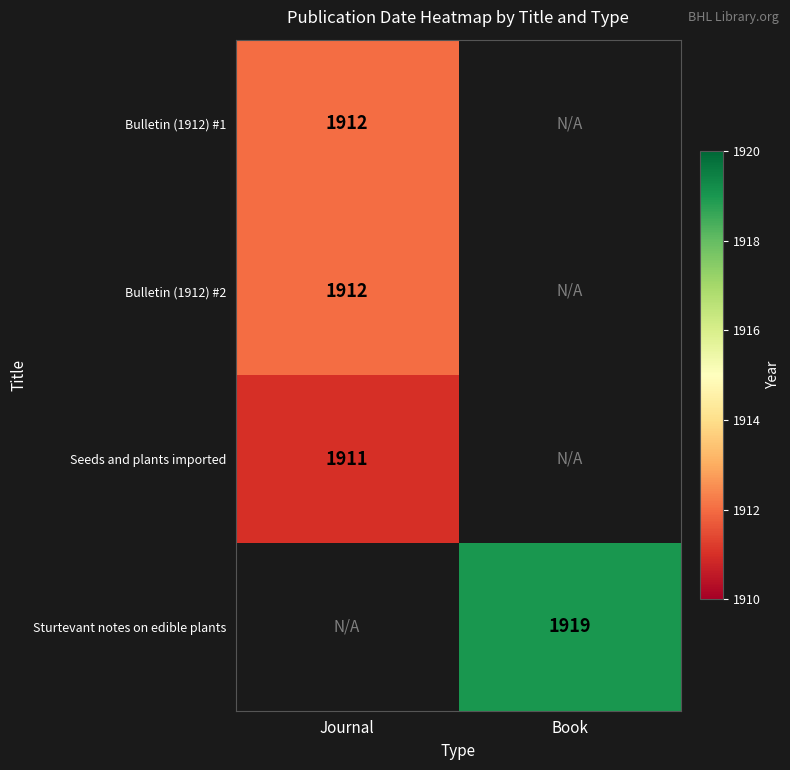

Is it true that Bulletin (1912) #1 equals 2735 at Journal?

False